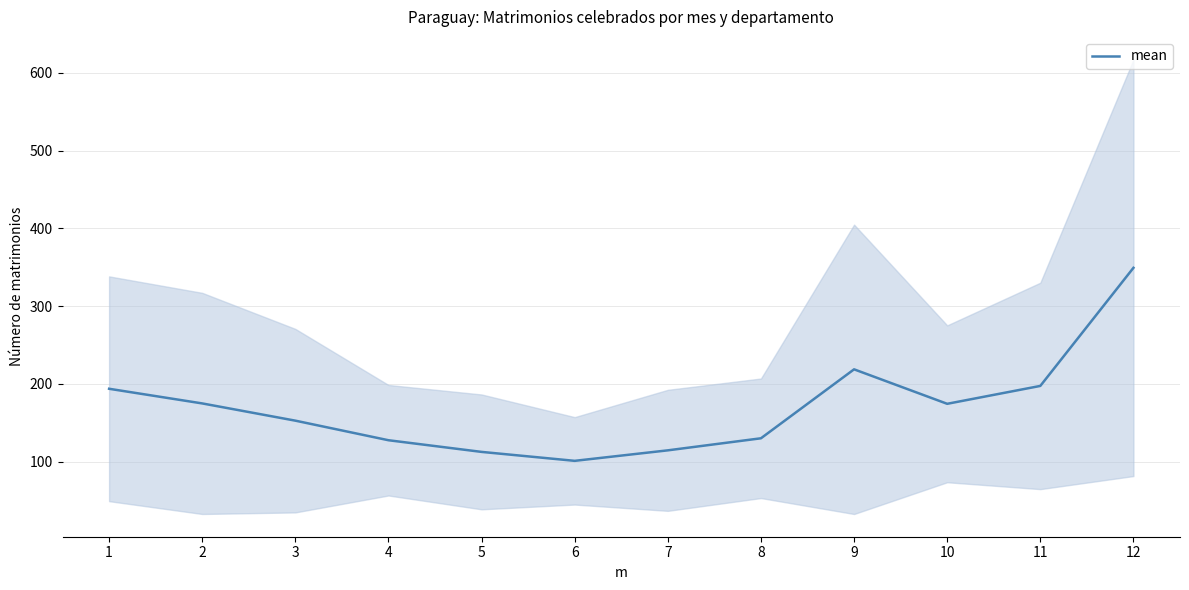

What is the value of the 5th point from the left?

112.7